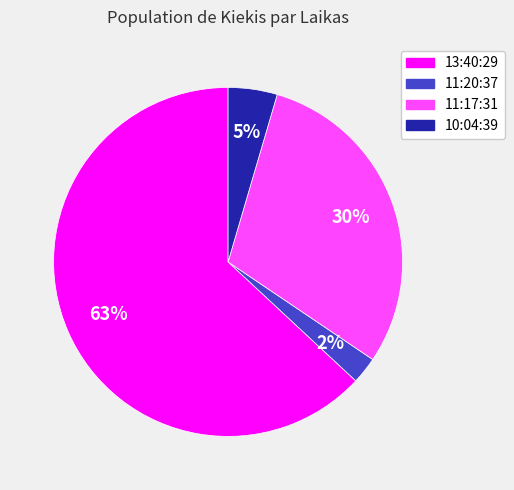

To the nearest percent, what is the difference between the largest and smallest slice percentages?

61%